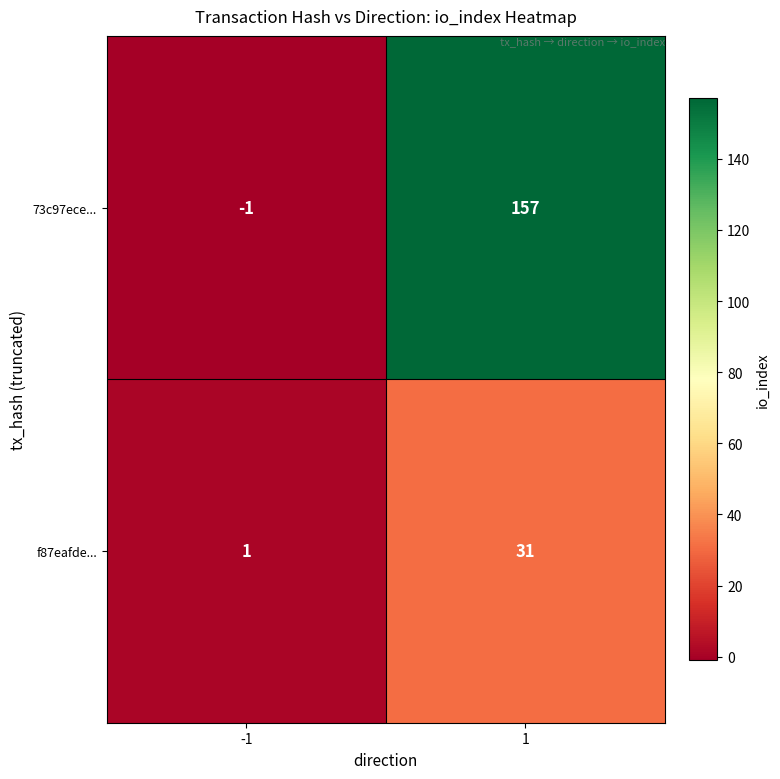

True or false: 73c97ece... has a value of -1 at -1.

True